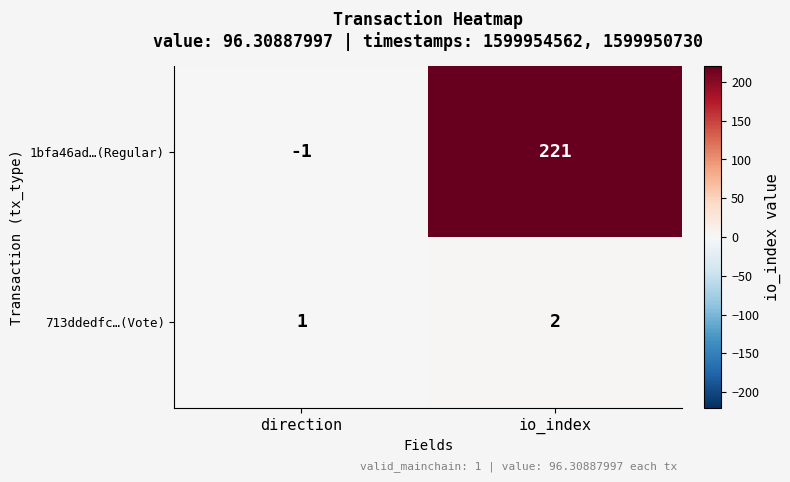

The value of 1bfa46ad…(Regular) at io_index is 325. True or false?

False